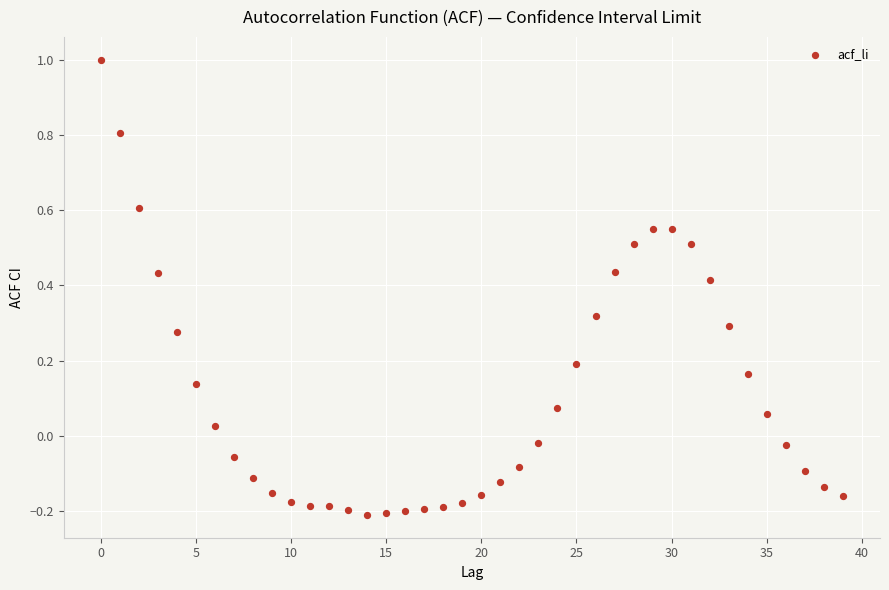

What is the range of Y values (max minus min)?

1.2